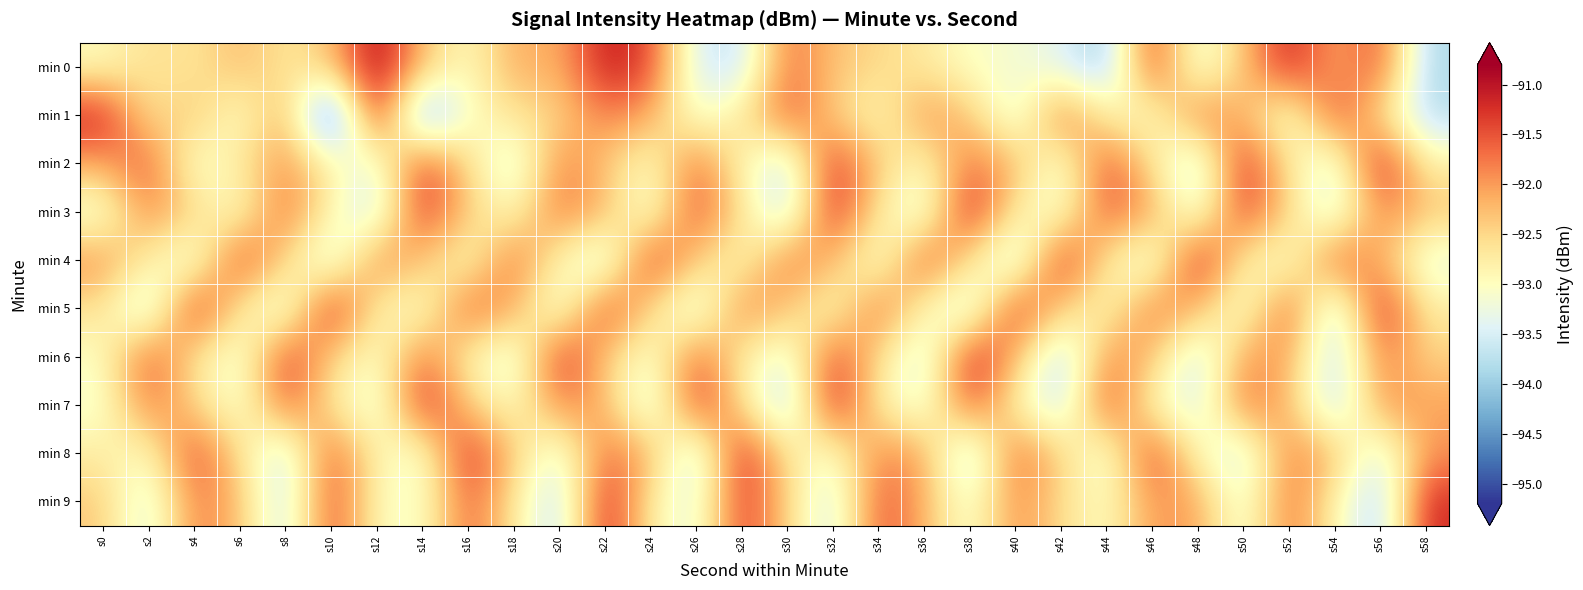

What is the minimum value shown in the chart?

-95.1